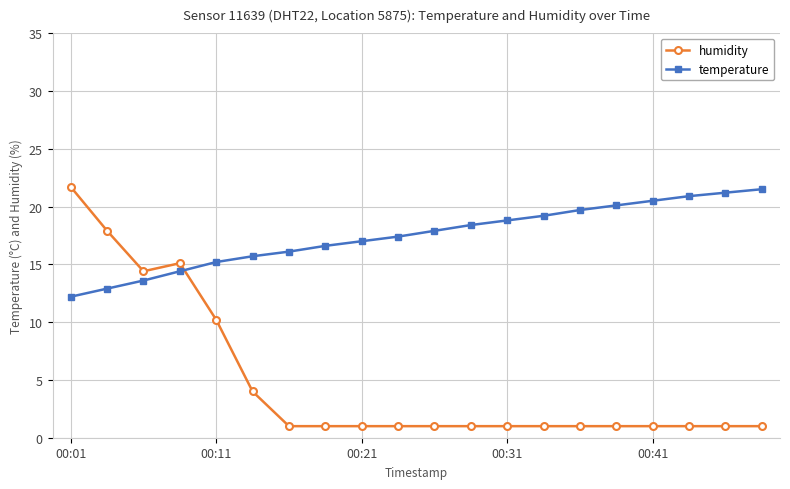

What is the highest value of the temperature series?

21.5